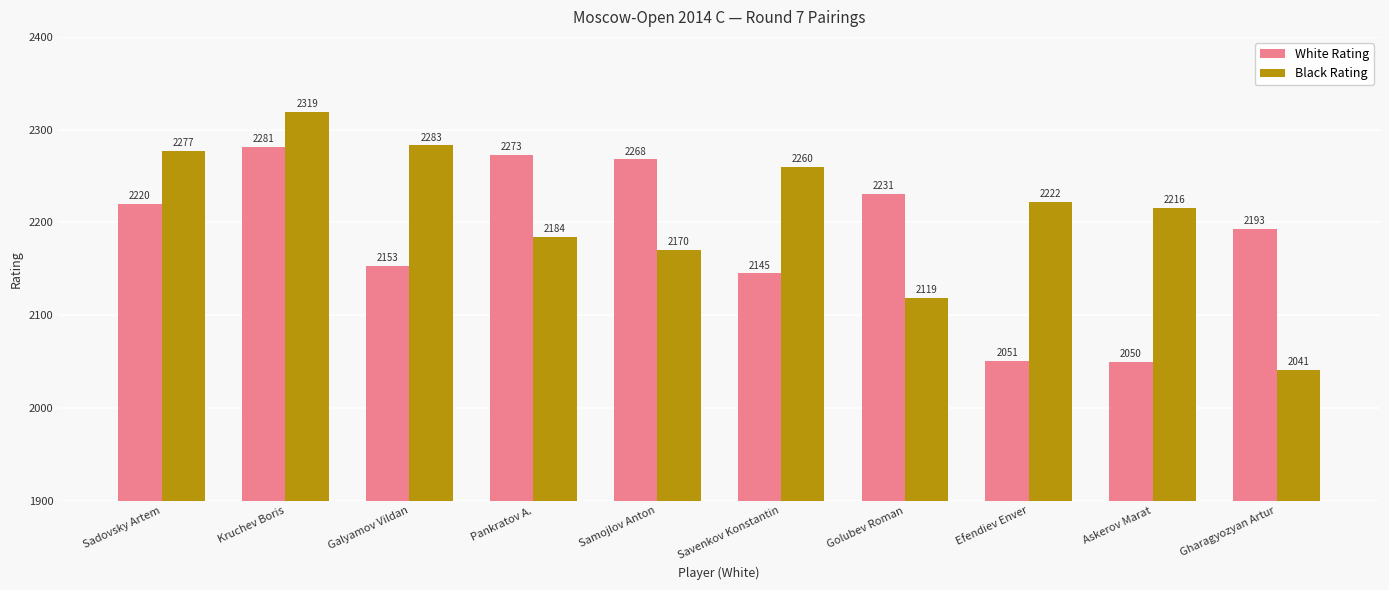

What is the value of the White Rating bar at the 6th from the left?

2145